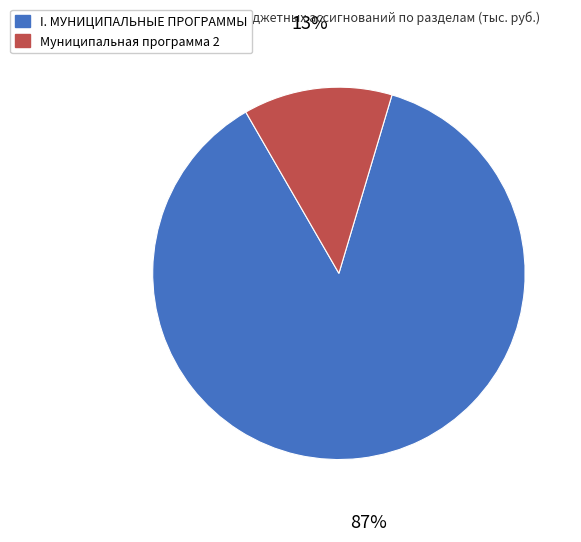

Combined, do I. МУНИЦИПАЛЬНЫЕ ПРОГРАММЫ and Муниципальная программа 2 account for over 50%?

Yes